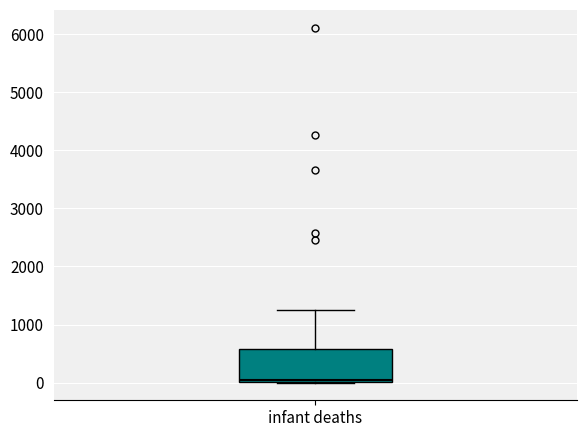

Read this box plot against the y-axis: the position of the median line, the range covered by the box, and the ends of both whiskers. The values are not printed on the chart, so give them approximately, as read against the axis.

median 100, box 0 to 600, whiskers 0 to 1200